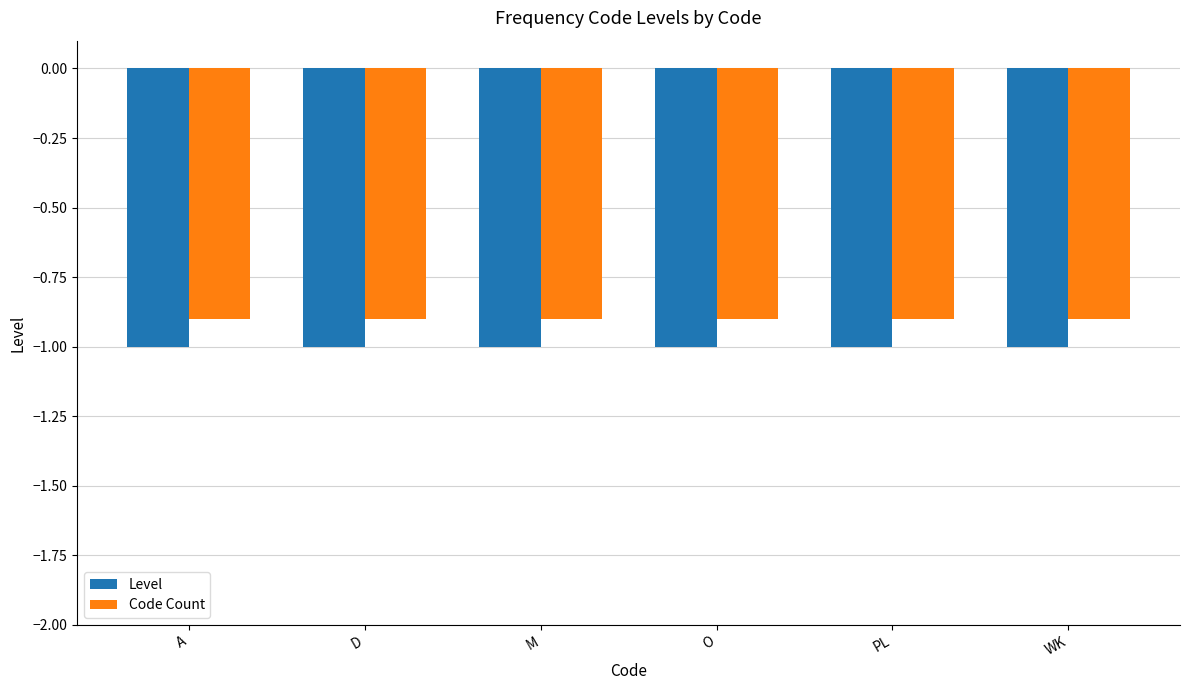

Which series has the largest total across all categories?

Code Count